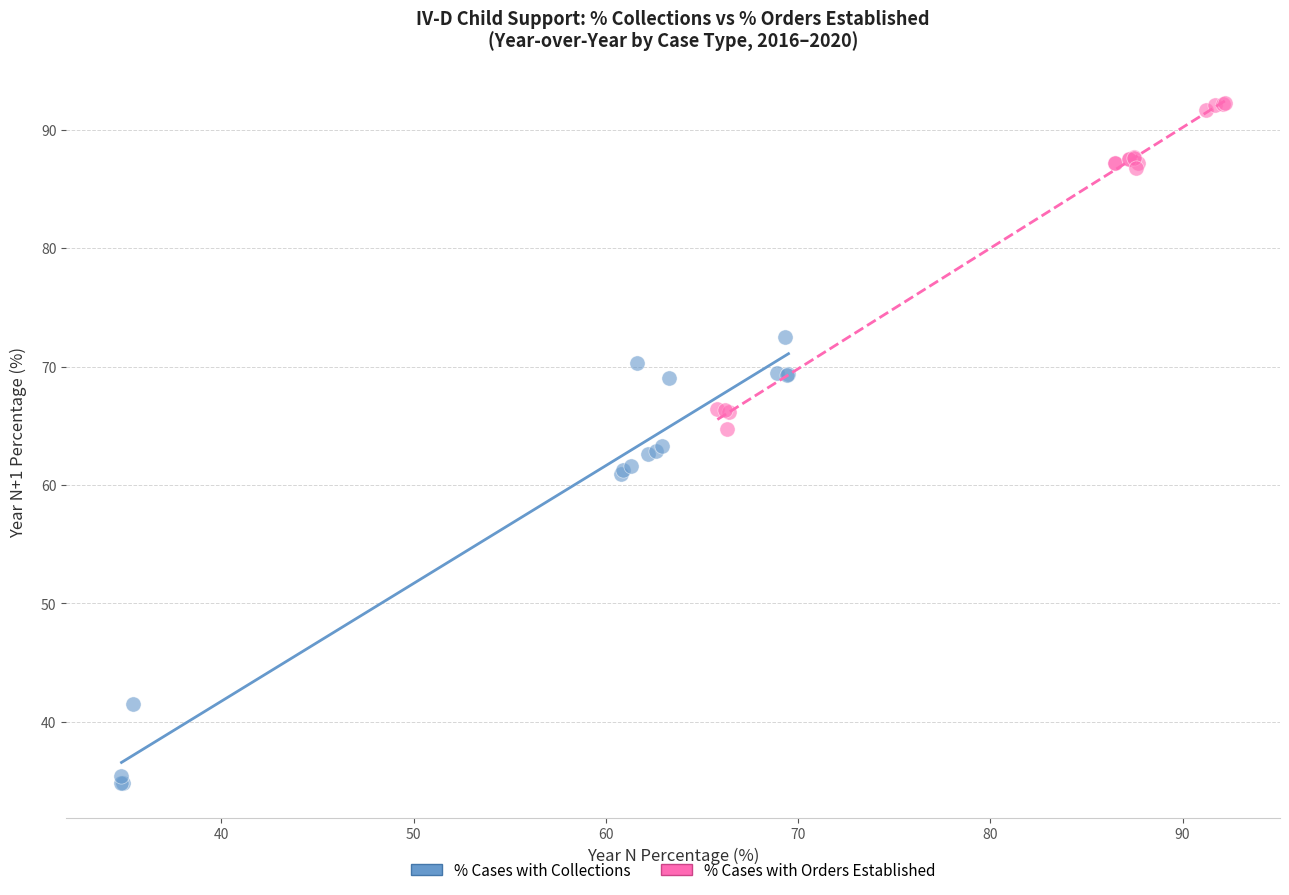

Which series contains the highest Y value?

% Cases with Orders Established